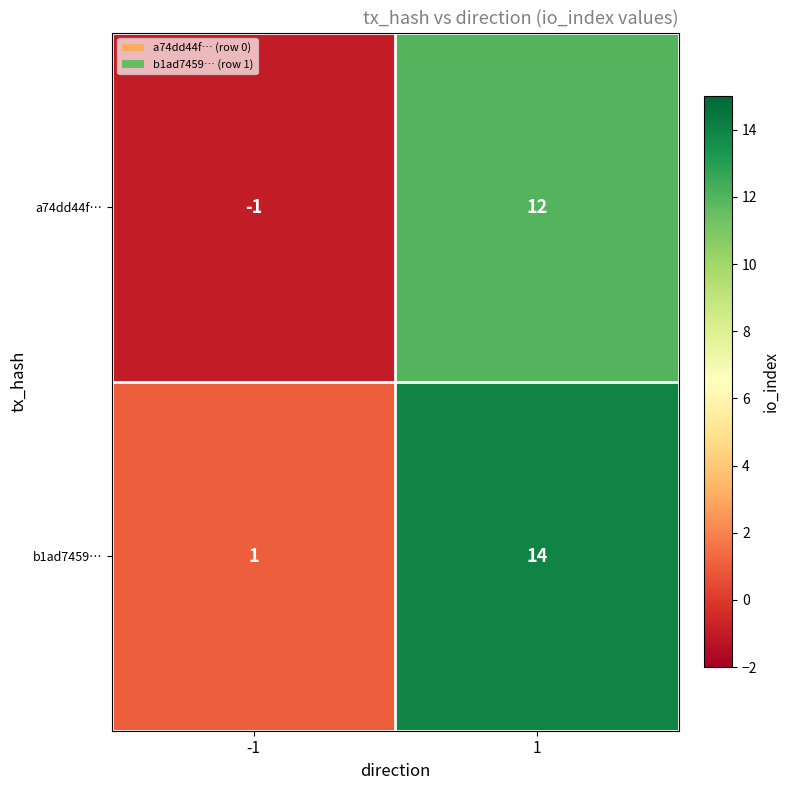

What is the approximate value of b1ad7459… at 1, to the nearest 10?

10